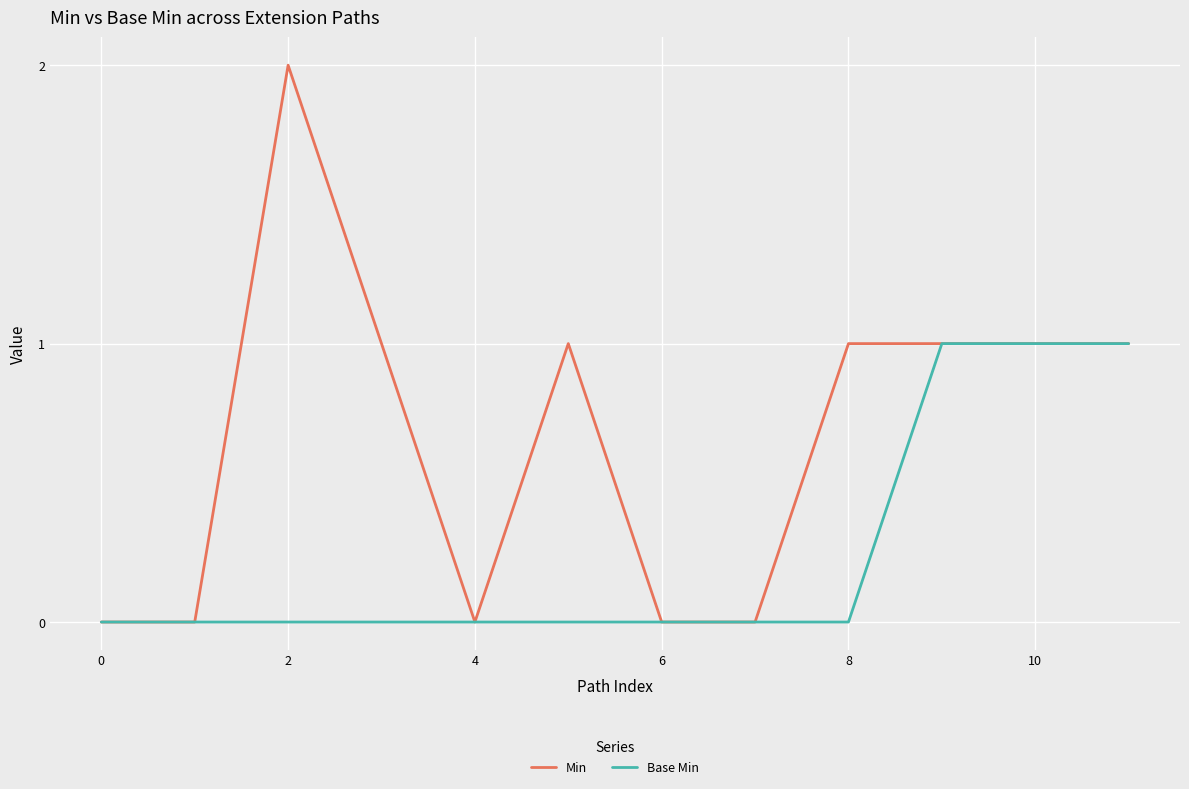

List the series in order of their peak value, highest first.

Min, Base Min